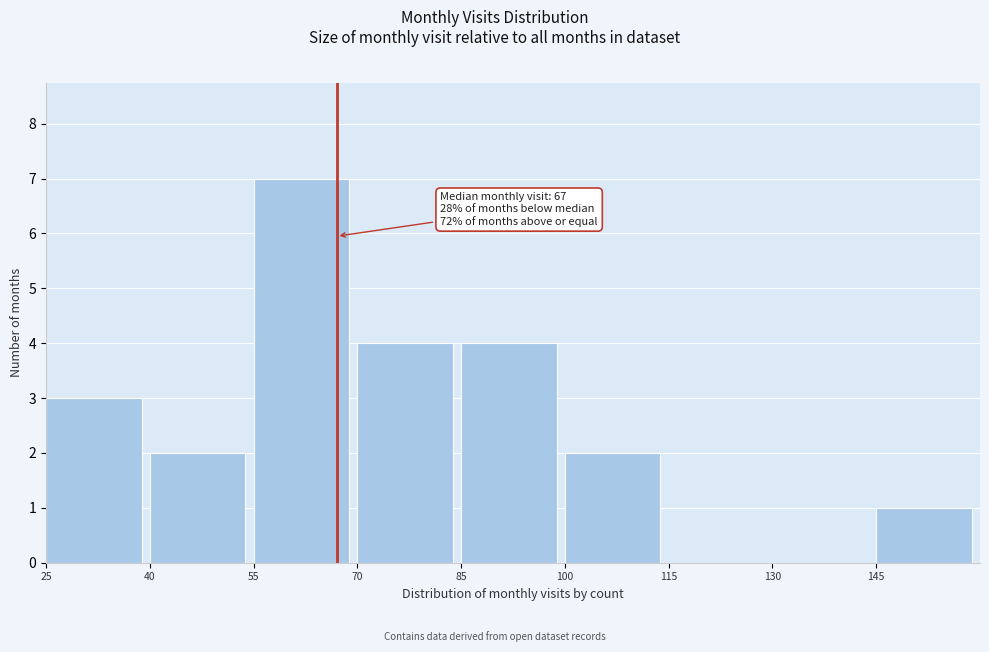

Over which range of the x-axis is the bar tallest?

55 to 70